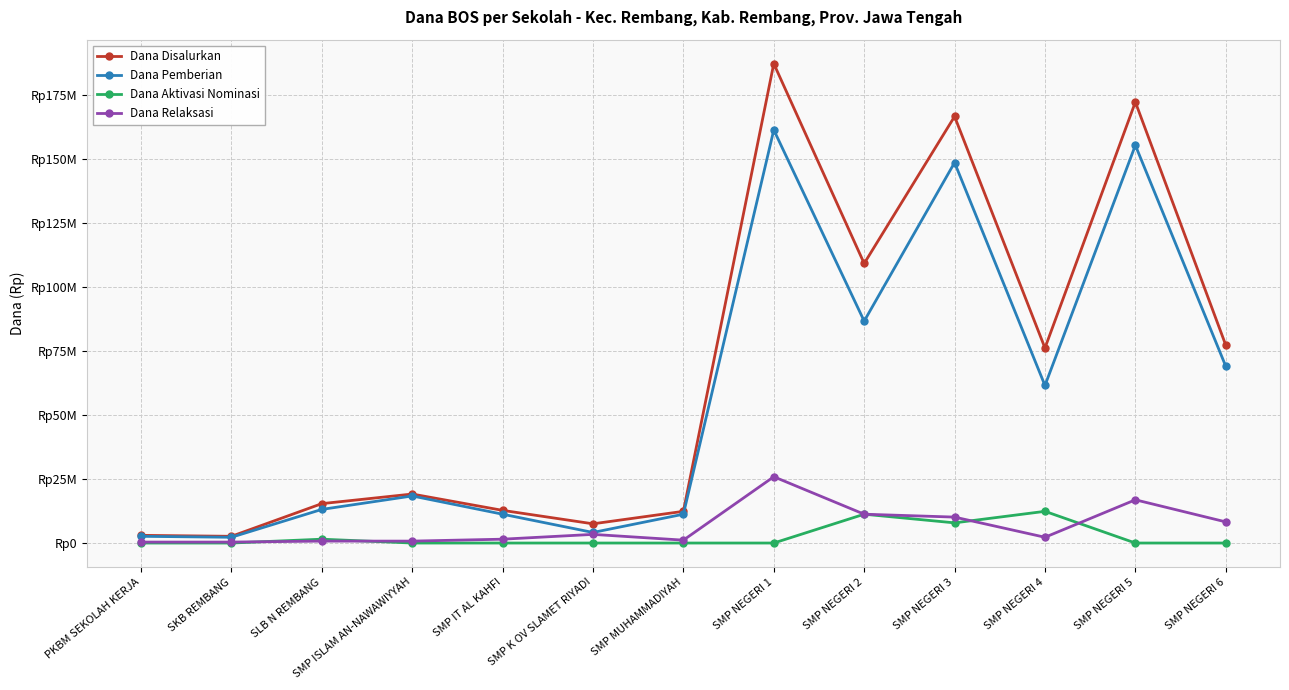

What are all the series names shown in the legend?

Dana Disalurkan, Dana Pemberian, Dana Aktivasi Nominasi, Dana Relaksasi